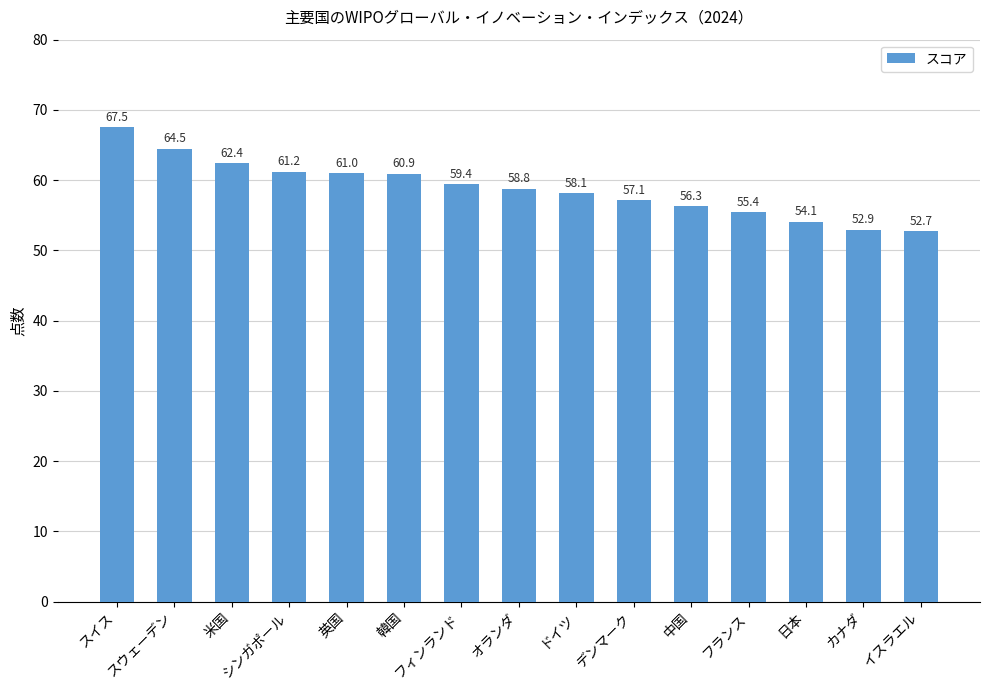

What is the difference between the values at 日本 and オランダ?

4.7